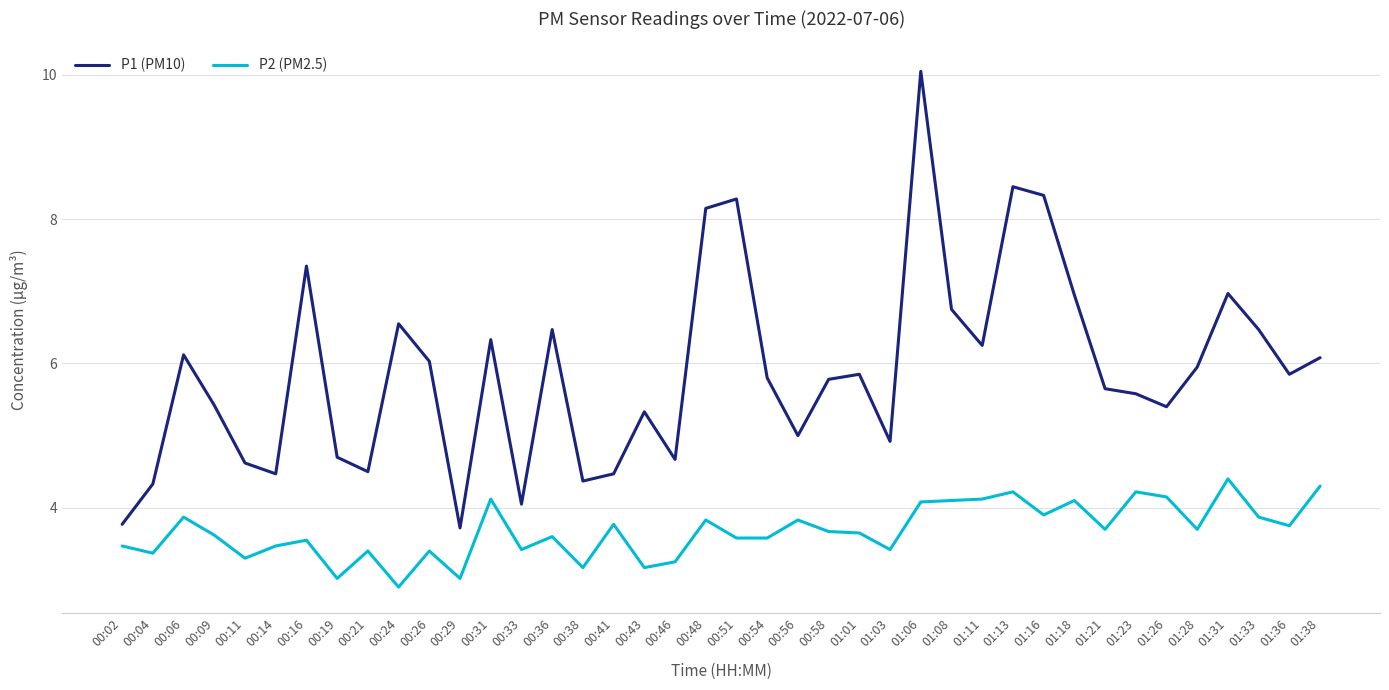

In P1 (PM10), how many points are lower than both neighbors (excluding endpoints)?

11